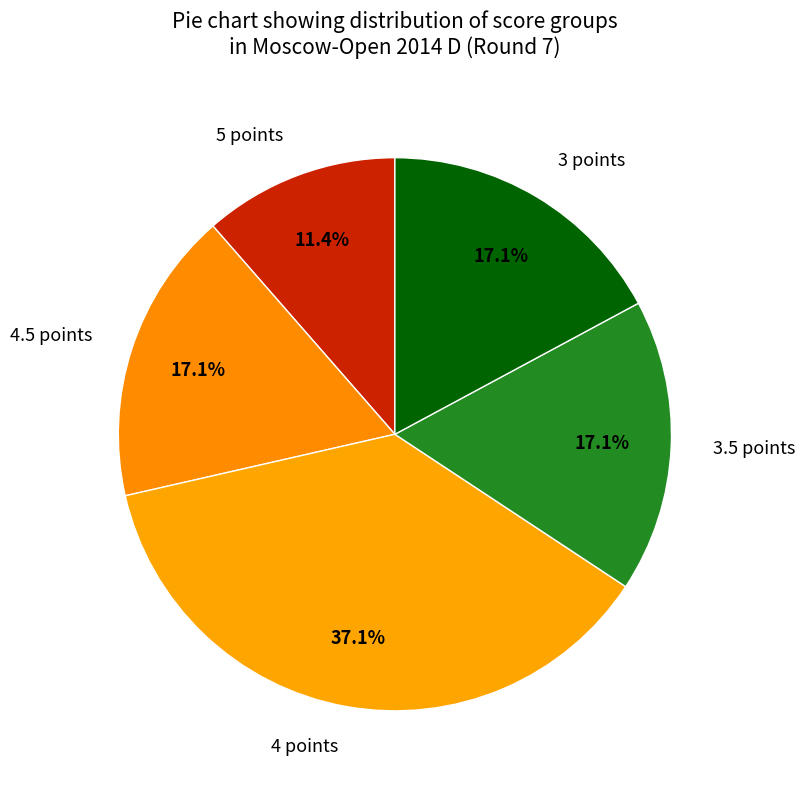

Approximately how many times larger is the value at 5 points compared to 4.5 points?

0.7